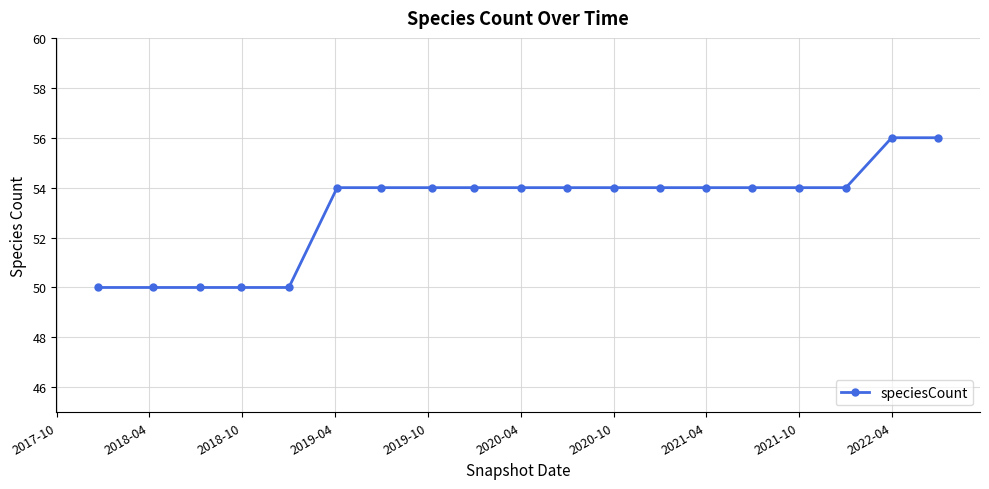

How many data points does each series have?

19